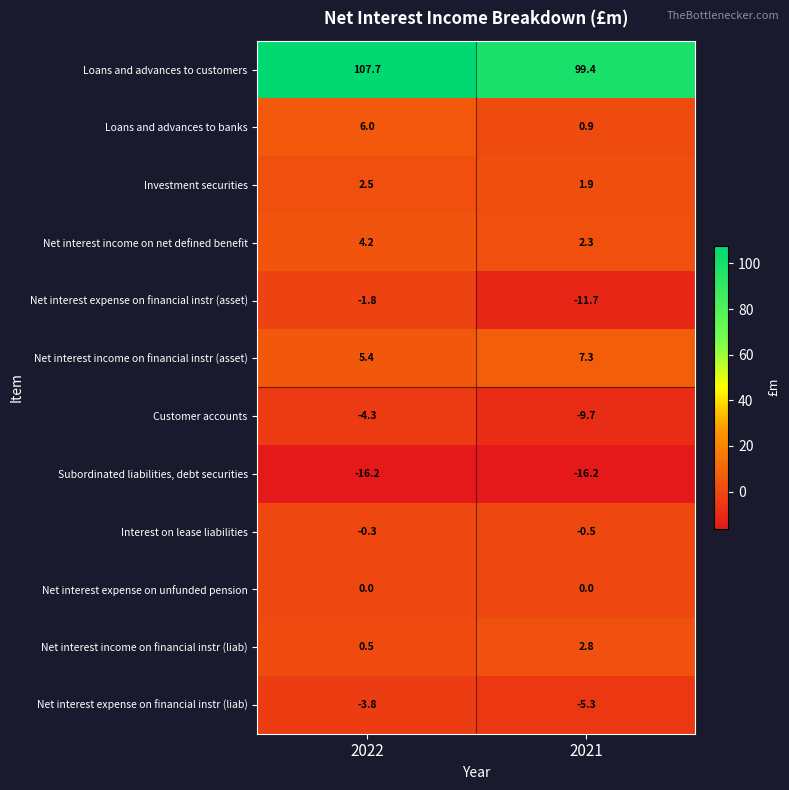

What is the total value across all series at 2021?

71.2